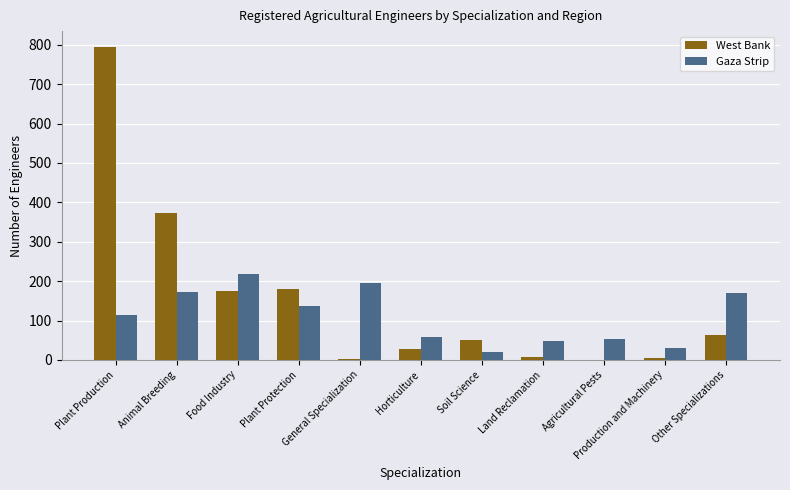

Is it true that Gaza Strip equals 251 at Animal Breeding?

False